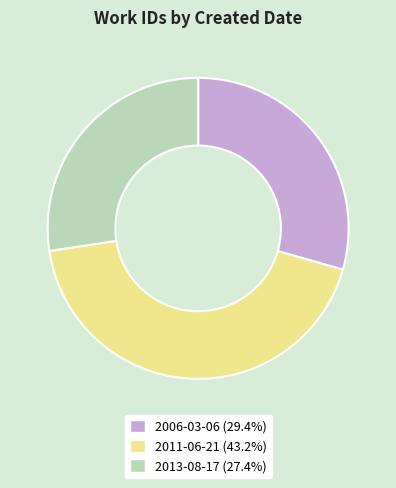

Is the sum of 2006-03-06 and 2013-08-17 greater than half?

Yes